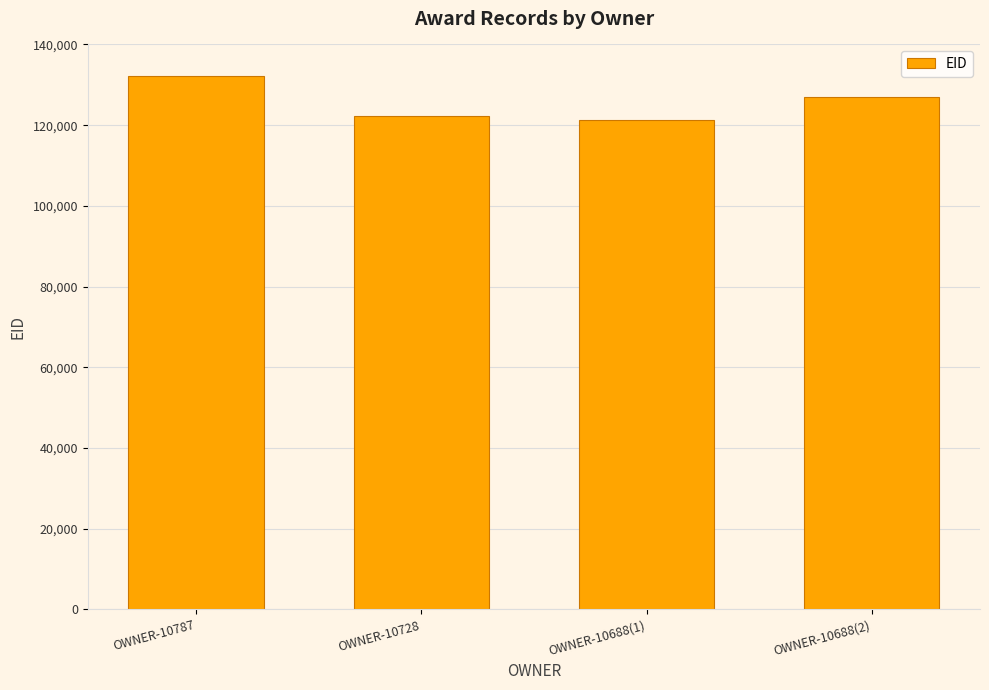

What is the difference between the values at OWNER-10688(1) and OWNER-10688(2)?

5727